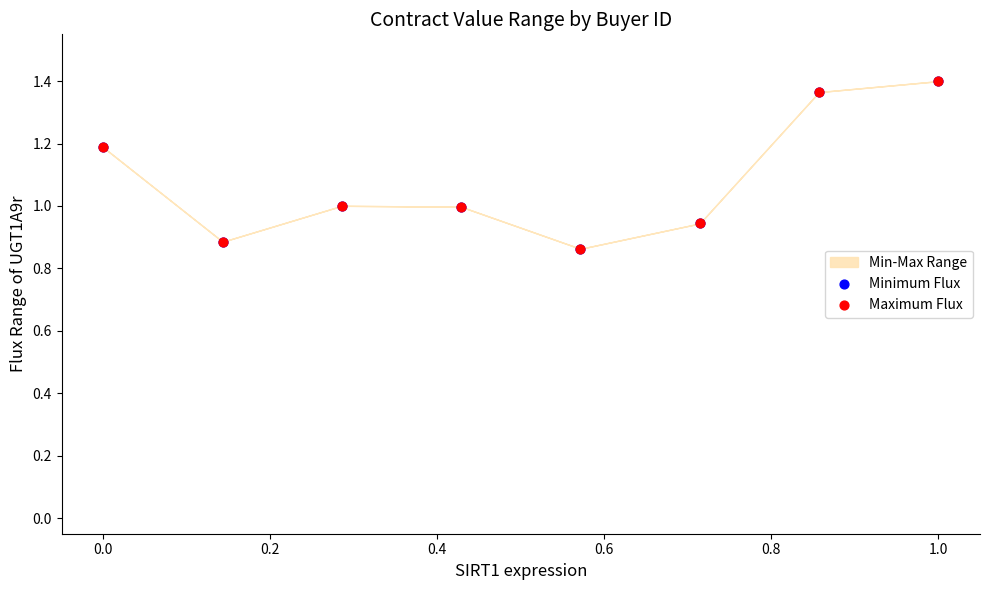

Which series reaches the maximum Y coordinate?

Minimum Flux